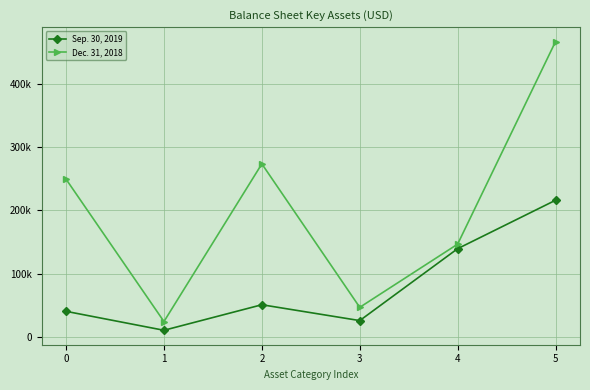

What is the minimum value shown in the chart?

10427